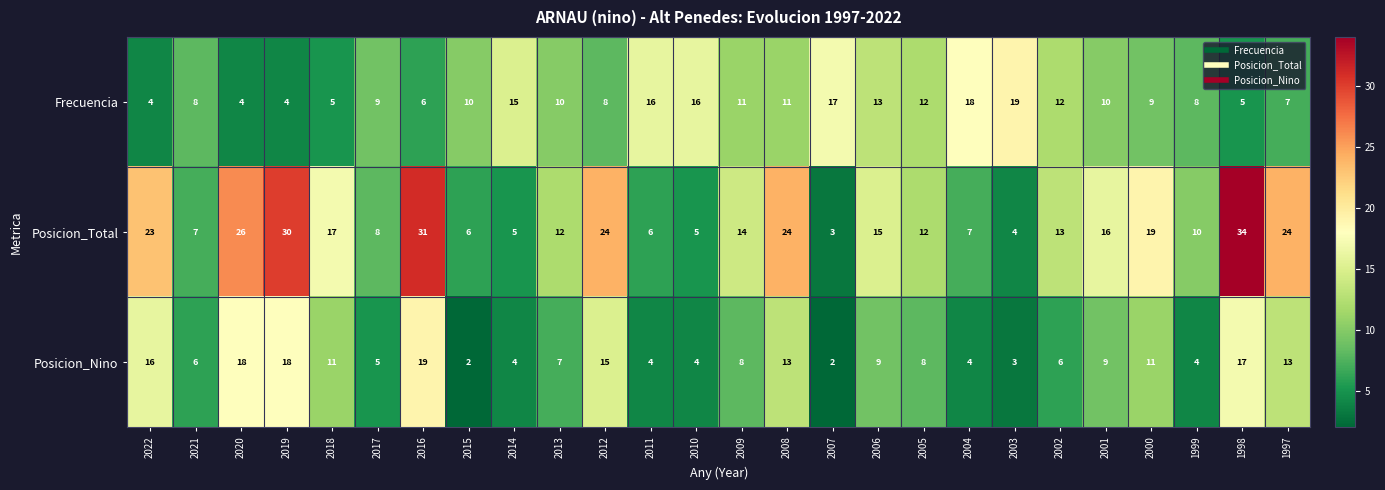

What is the maximum value for Frecuencia?

19